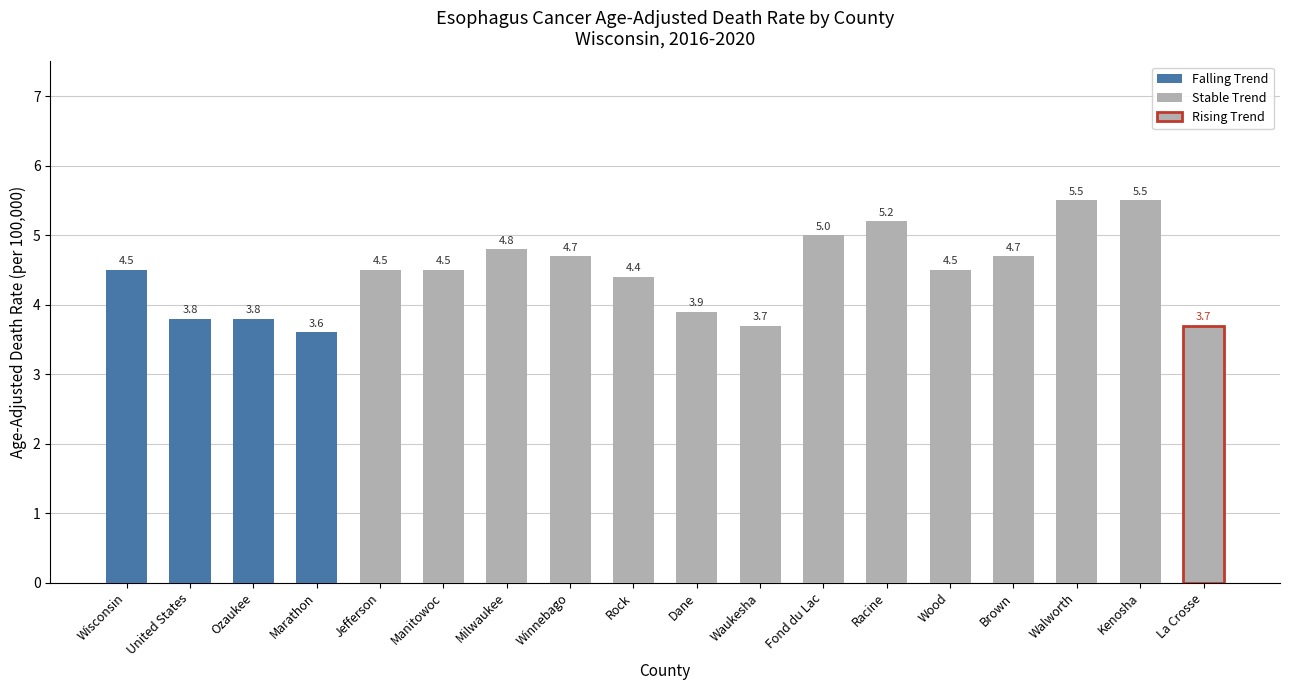

What is the change in value from Ozaukee to Dane?

+0.1